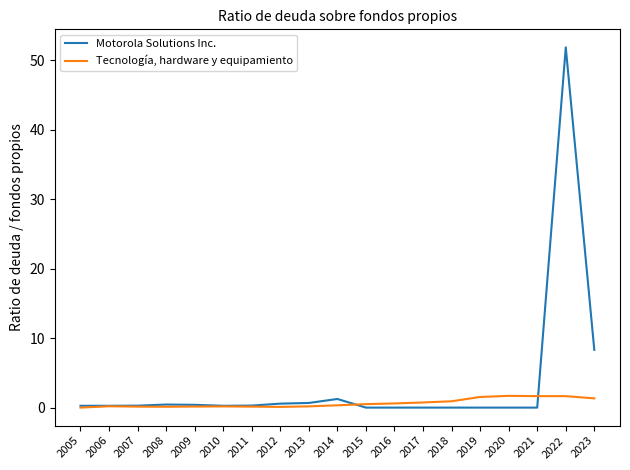

At which label does Motorola Solutions Inc. reach its peak?

2022